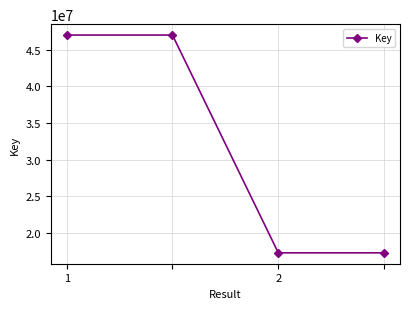

What is the difference between the maximum and minimum values?

29652191